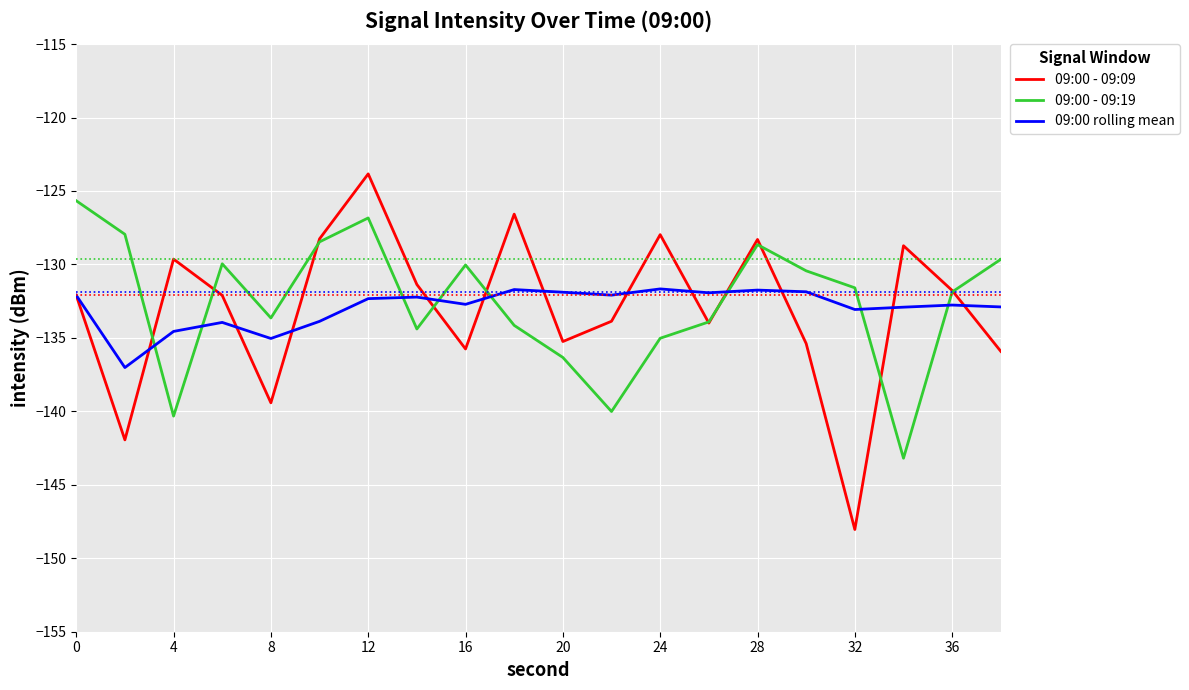

Which series has the widest spread of values?

09:00 - 09:09